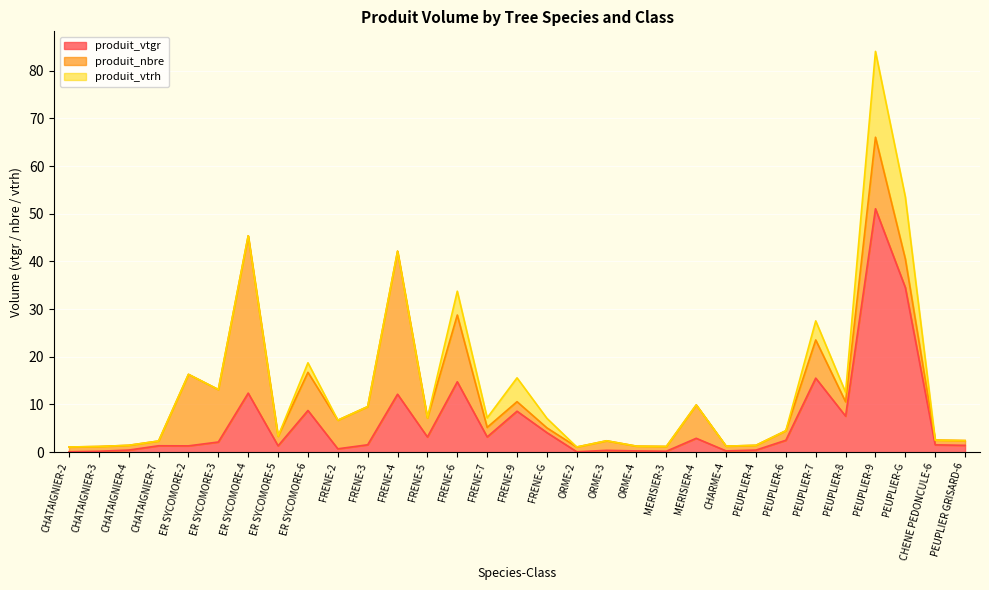

Which label corresponds to the largest value in the chart?

PEUPLIER-9